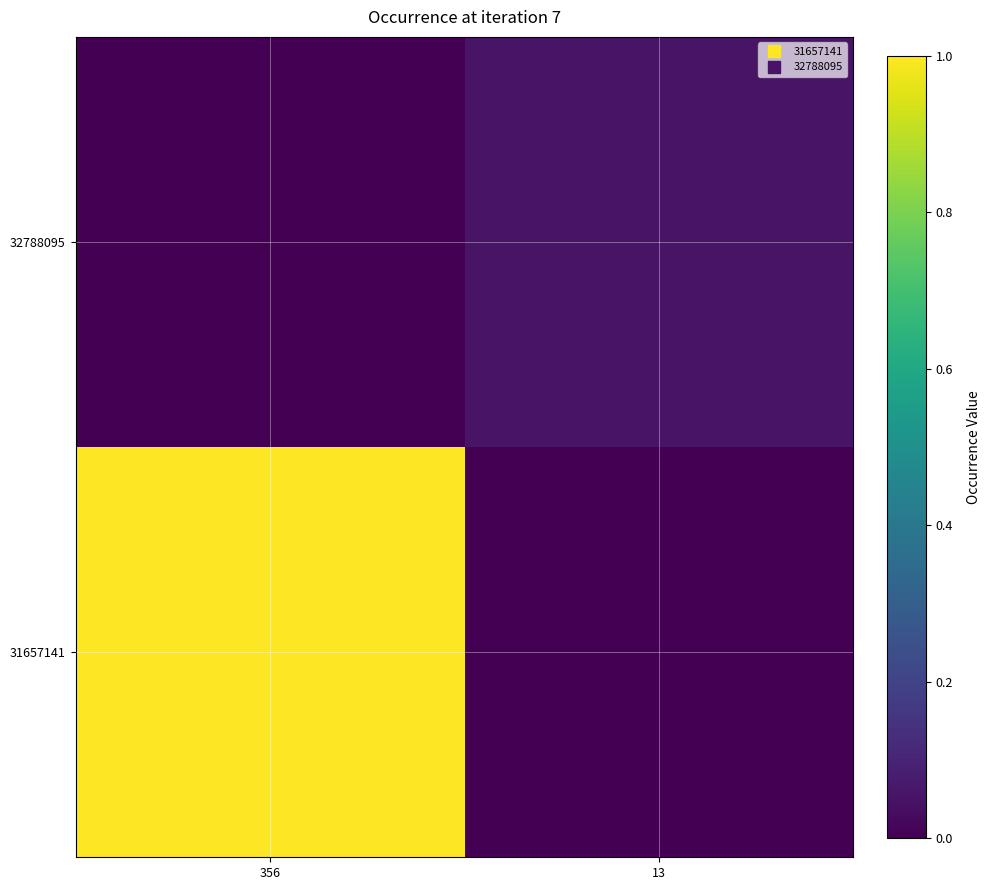

Which series has the largest total across all categories?

31657141